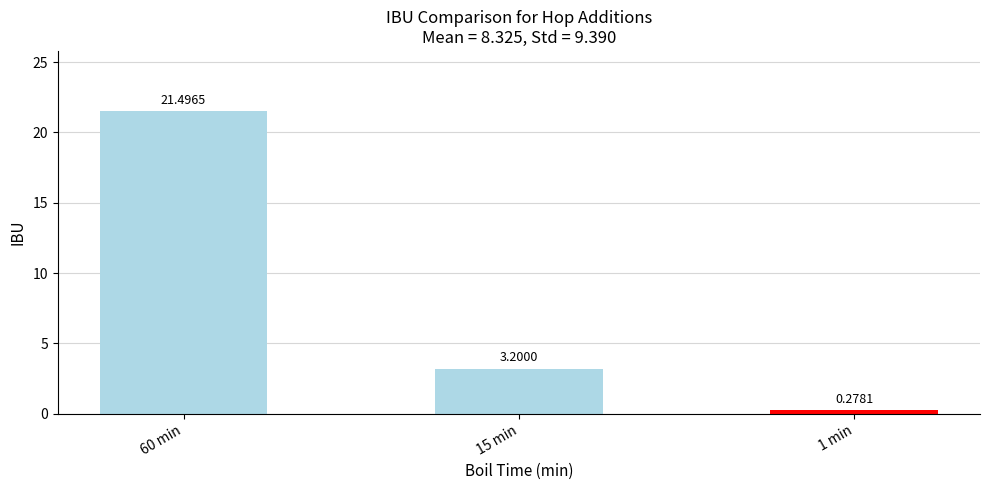

How many bars are there in total?

3